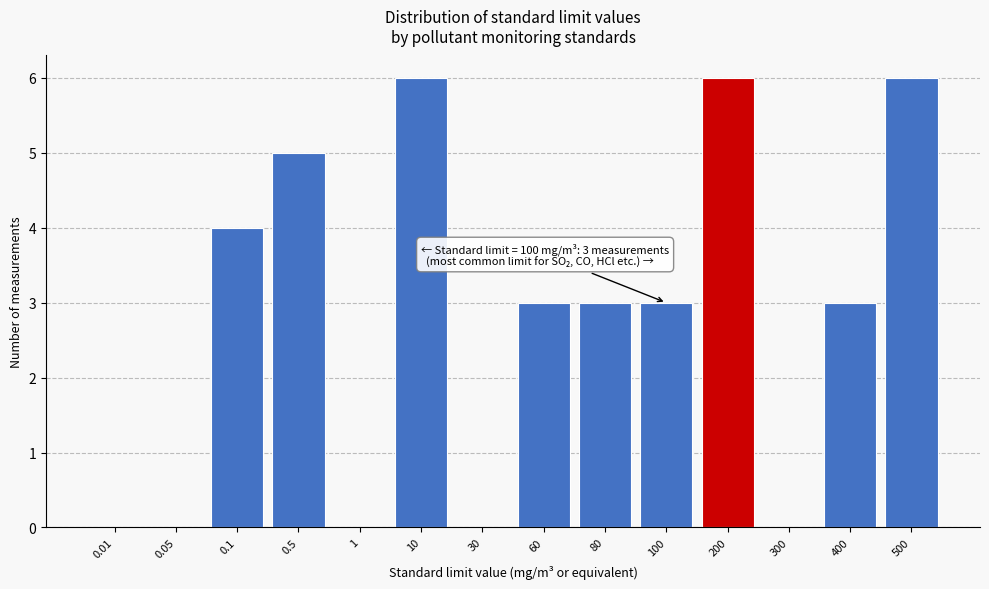

Reading left to right, what are all the values shown in this chart?

0.01=0	0.05=0	0.1=4	0.5=5	1=0	10=6	30=0	60=3	80=3	100=3	200=6	300=0	400=3	500=6